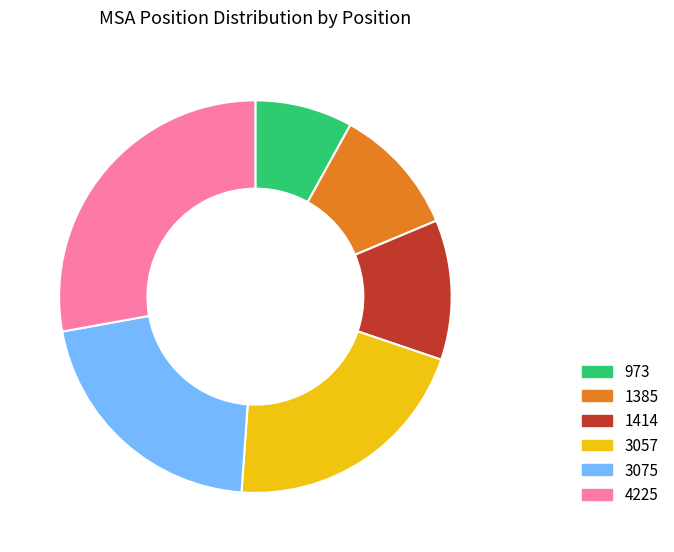

Is 3075 the majority of the pie?

No